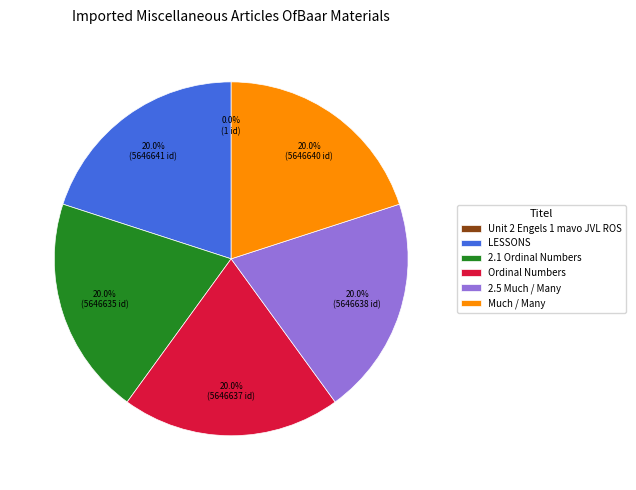

Is there any slice that represents more than half of the pie?

No